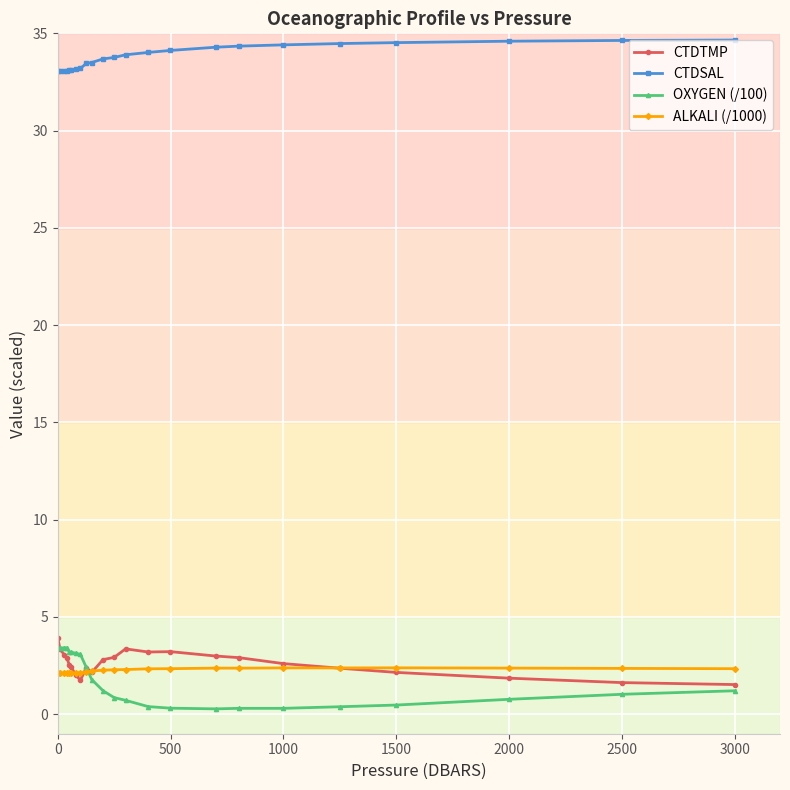

What is the minimum value for CTDTMP?

1.5